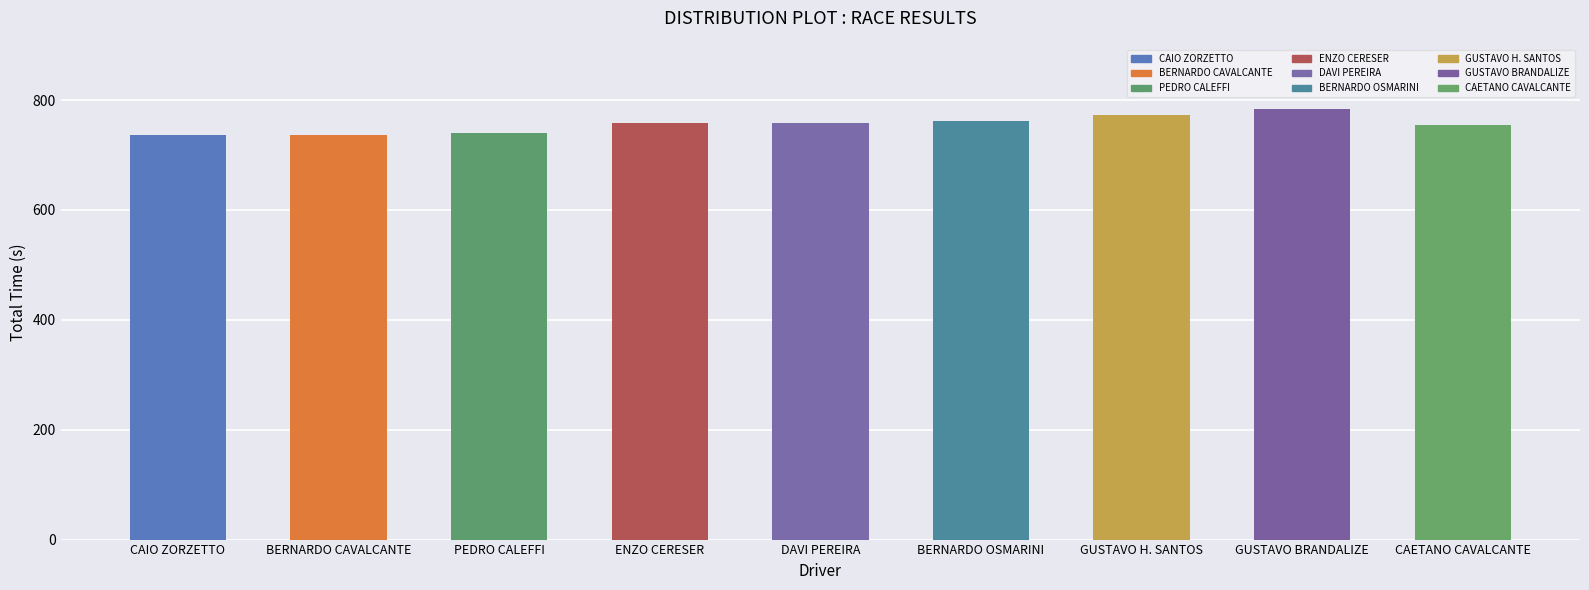

True or false: the data shows 204.7 at GUSTAVO H. SANTOS.

False